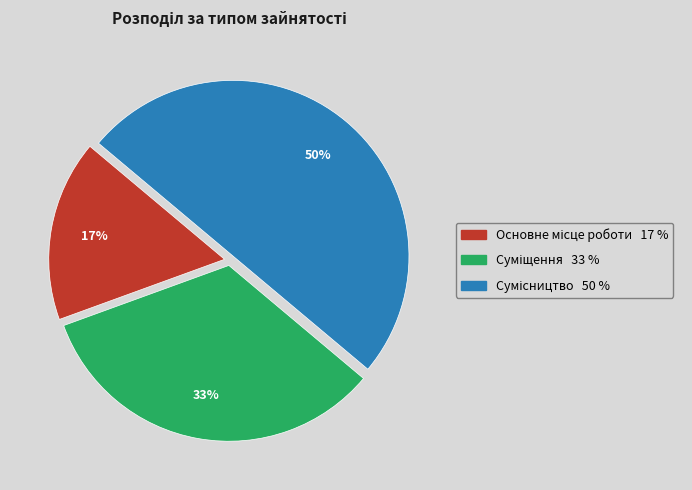

To the nearest percent, what is the average slice percentage?

33%